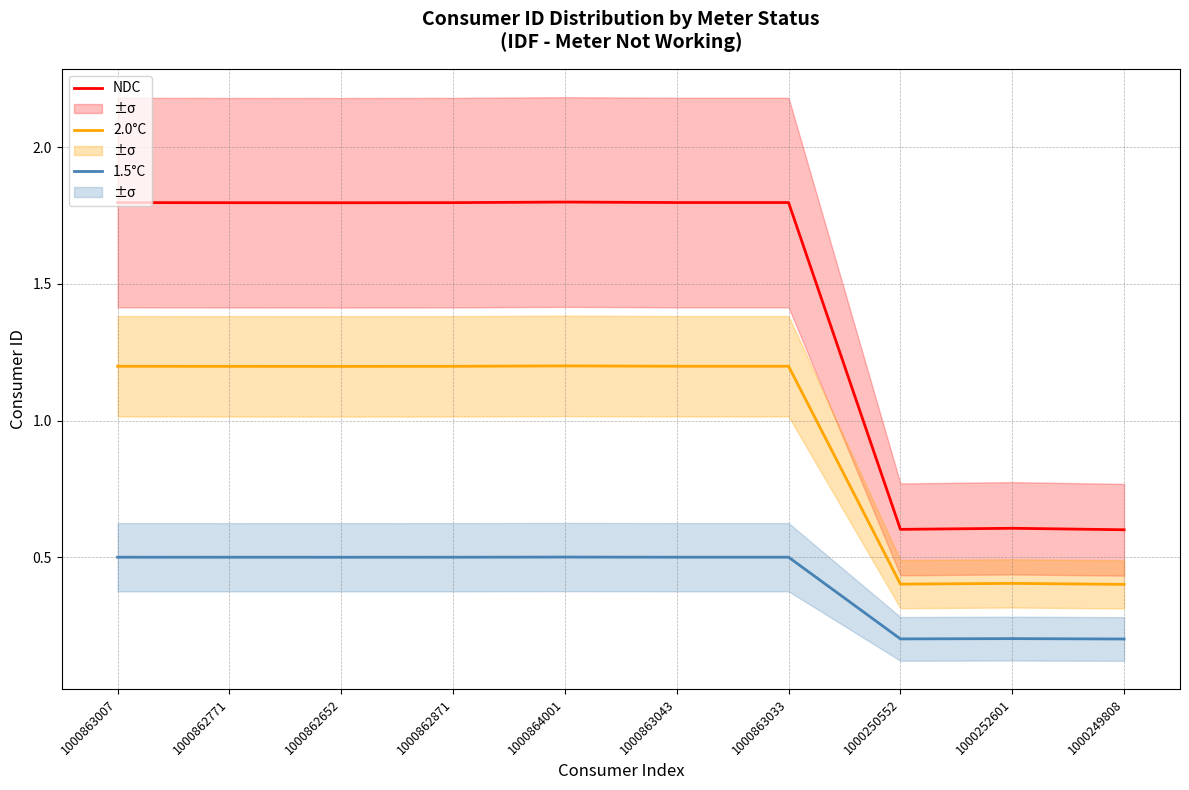

True or false: 2.0°C and NDC cross at least once.

False